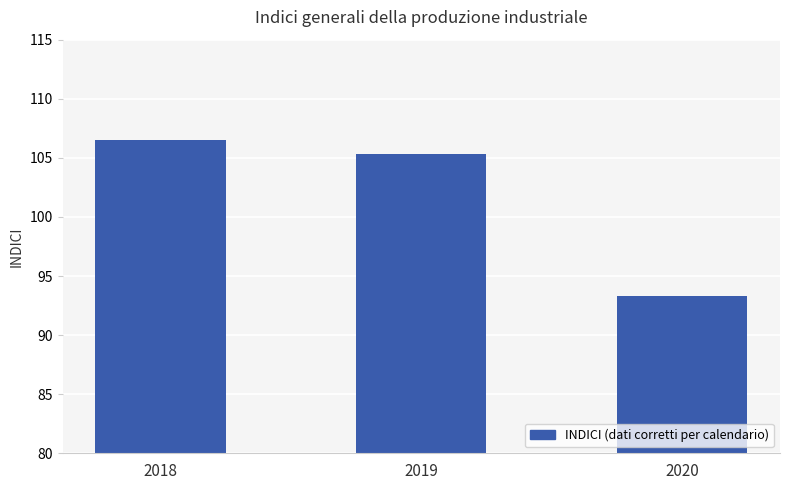

True or false: the data shows 106.5 at 2018.

True